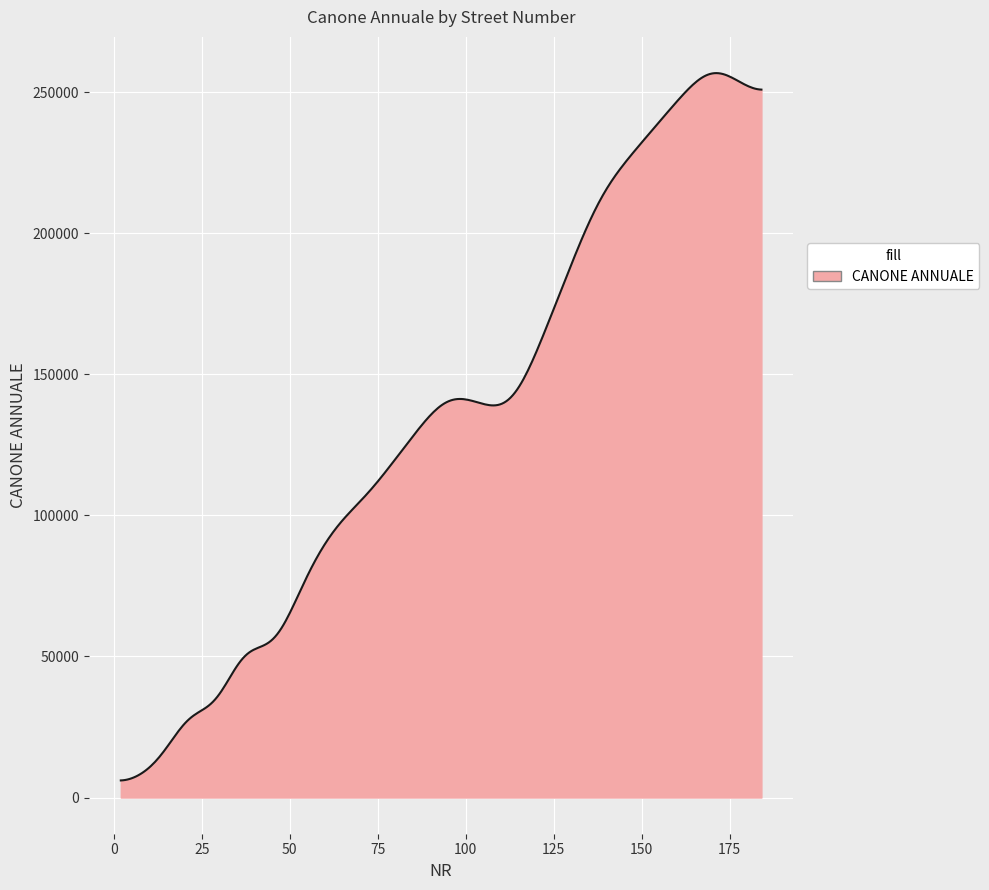

What is the difference between the maximum and minimum values?

250691.5